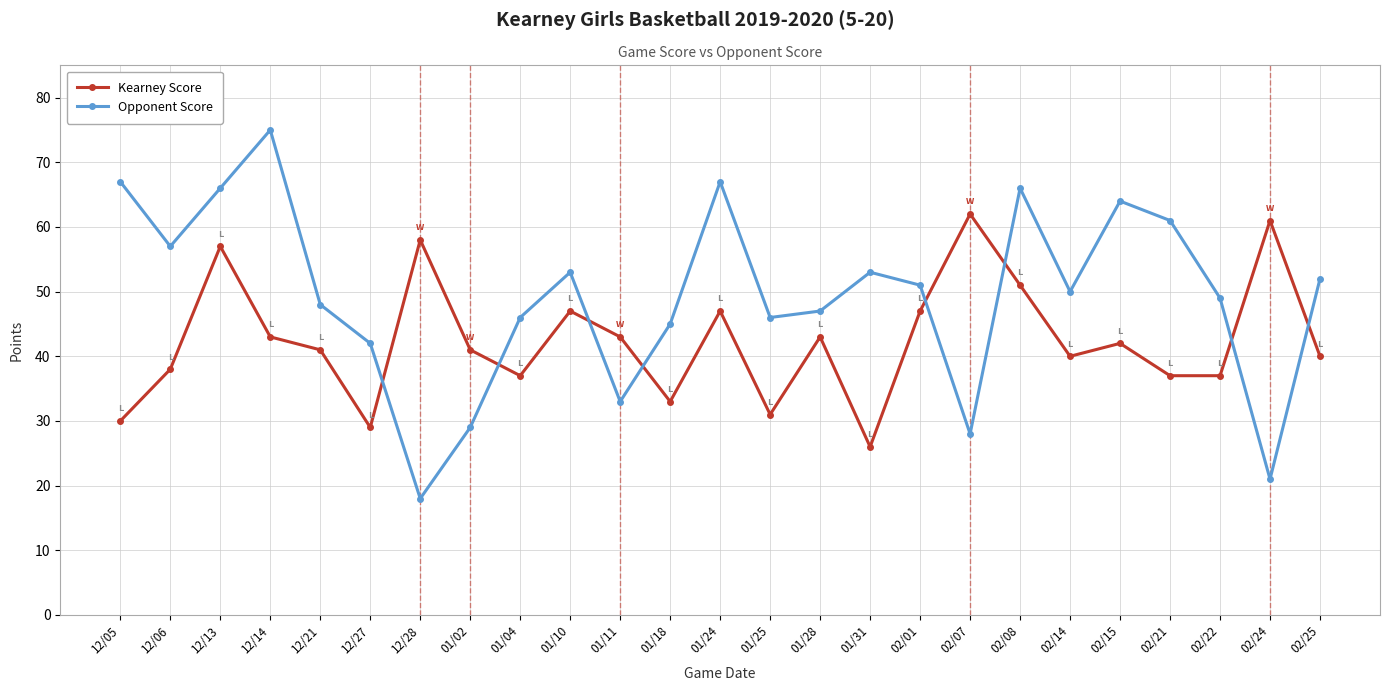

What is the maximum value shown in the chart?

75